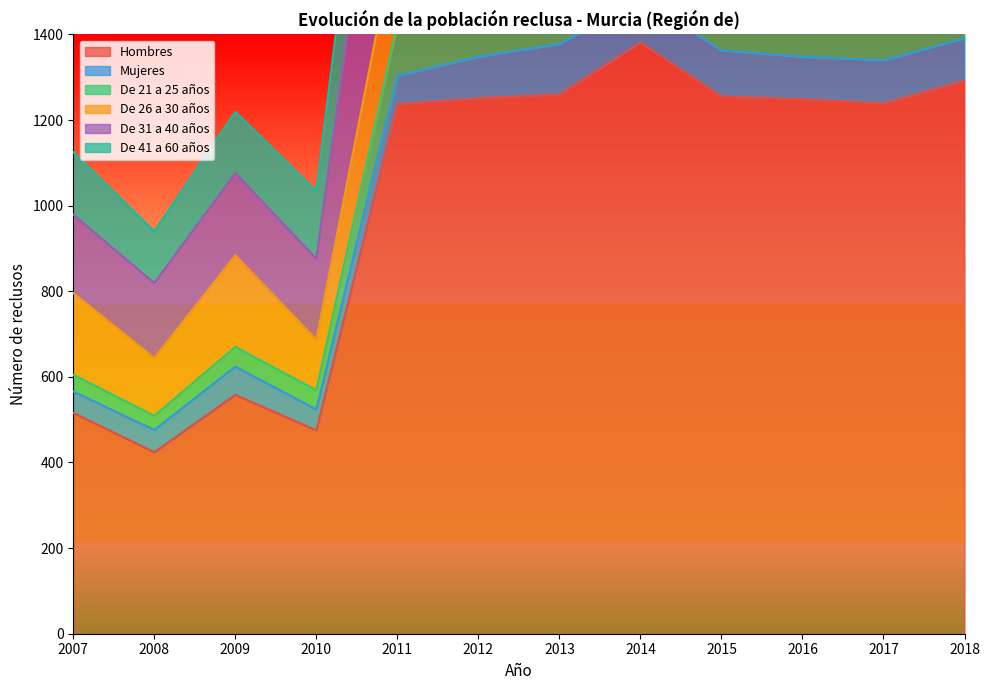

At how many categories does at least one series exceed 687?

8